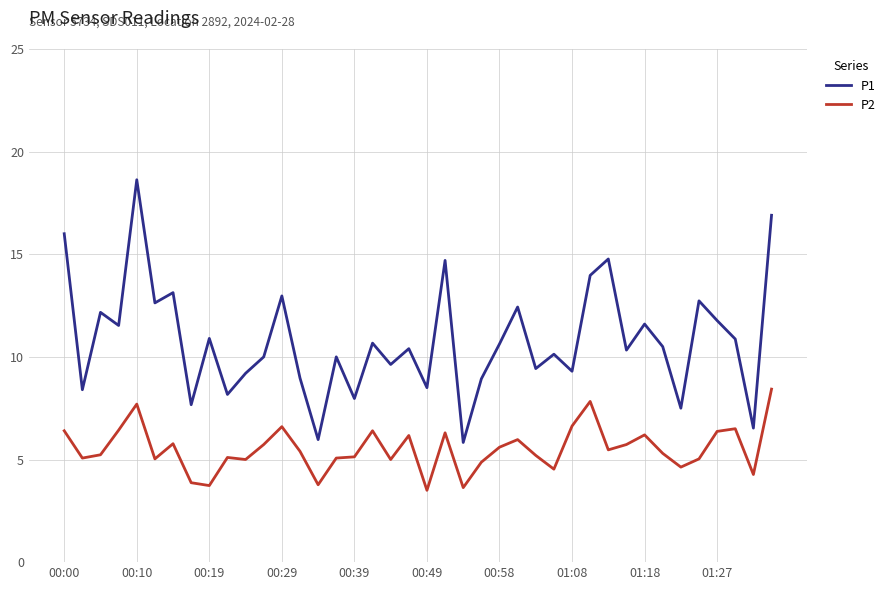

What is the greatest value displayed?

18.6